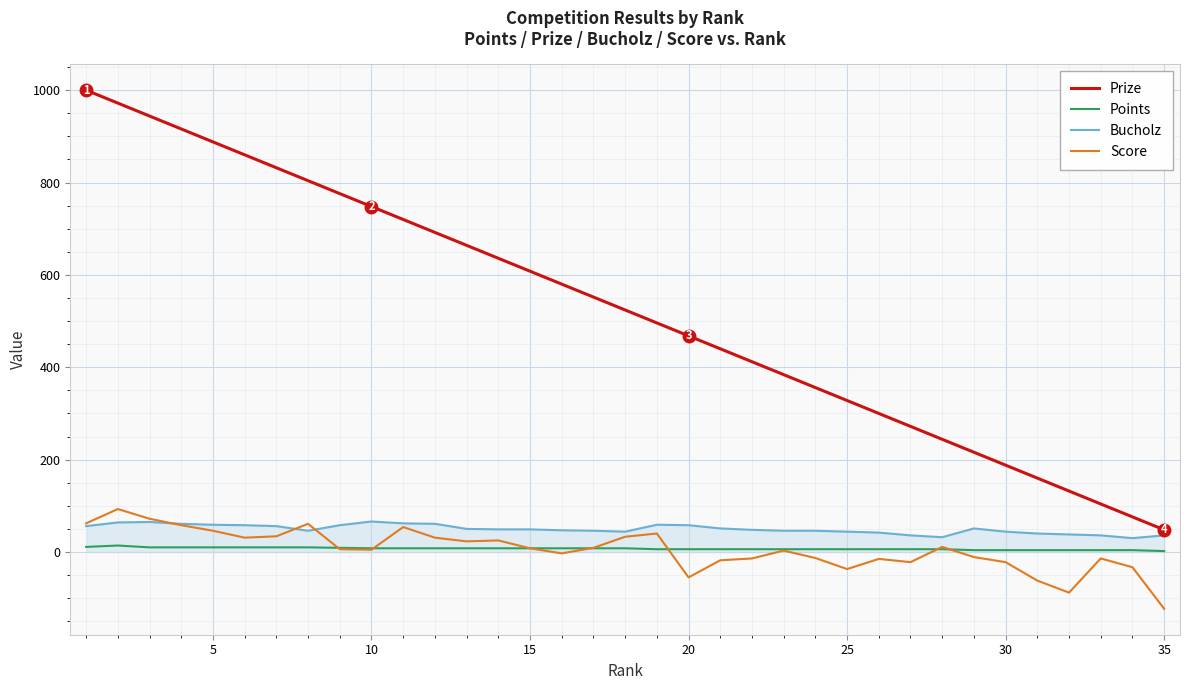

What is the maximum value shown in the chart?

1000